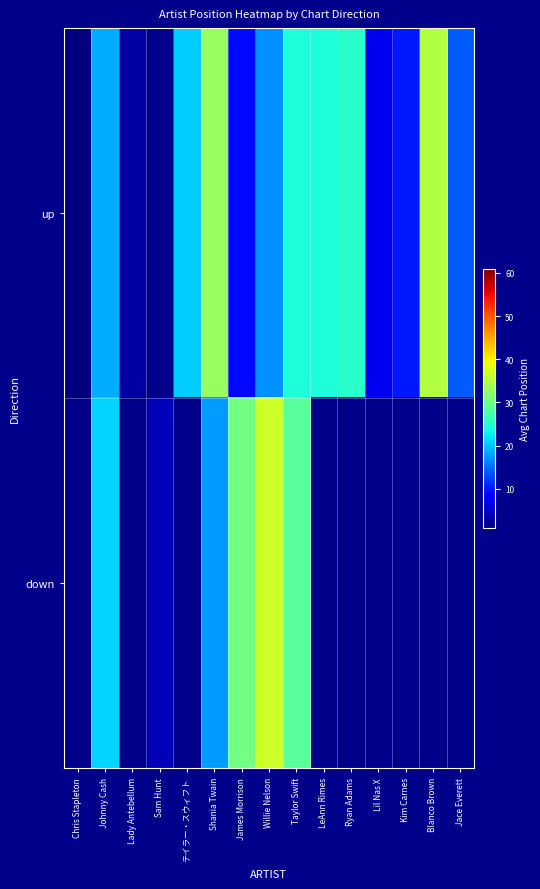

What is the total value across all series at Shania Twain?

50.7